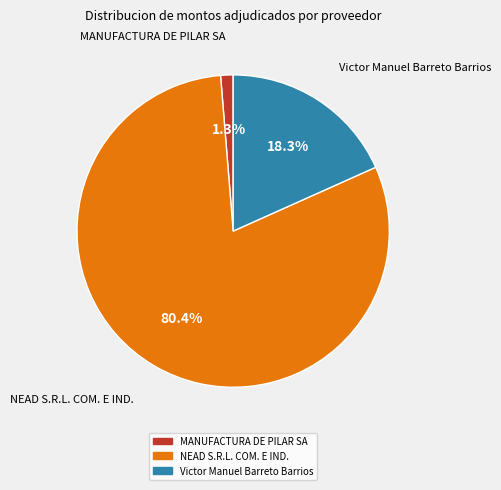

Between NEAD S.R.L. COM. E IND. and MANUFACTURA DE PILAR SA, which is larger?

NEAD S.R.L. COM. E IND.